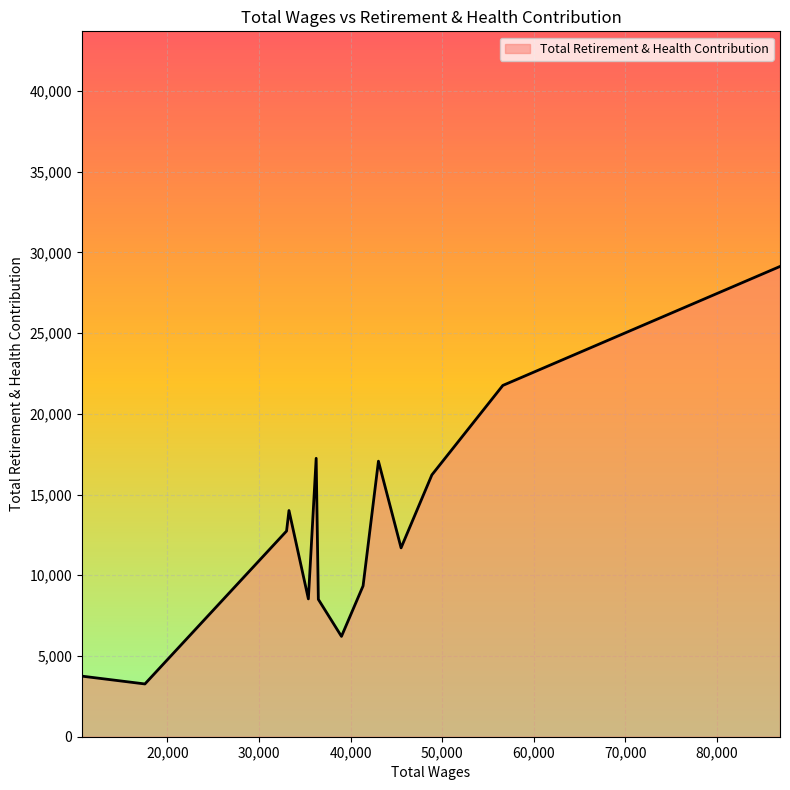

What is the maximum value shown in the chart?

29124